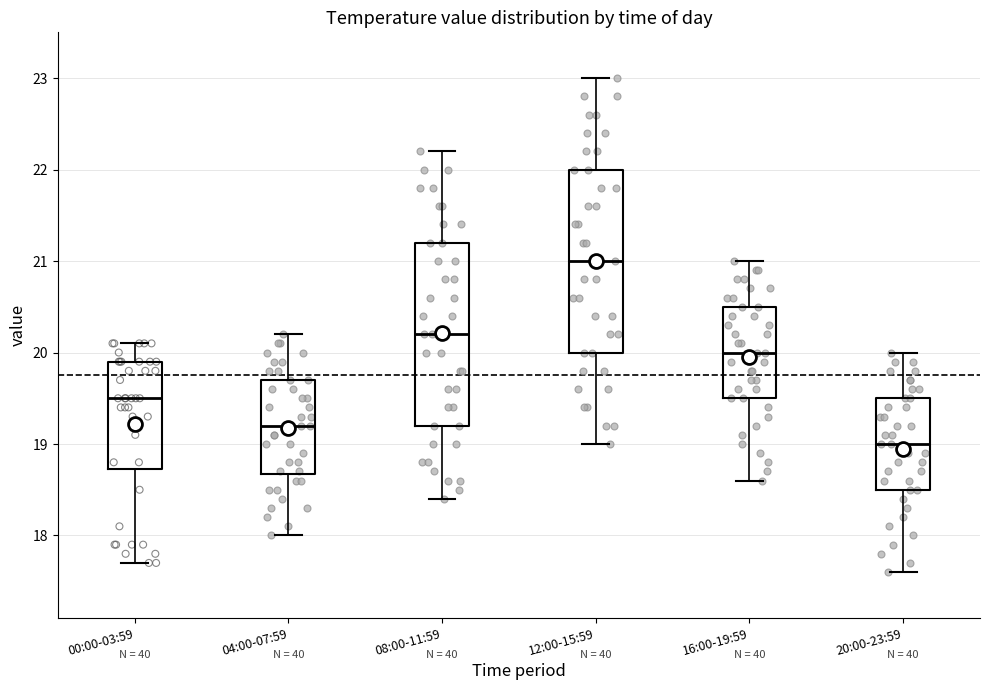

Which box's median line is the highest?

12:00-15:59